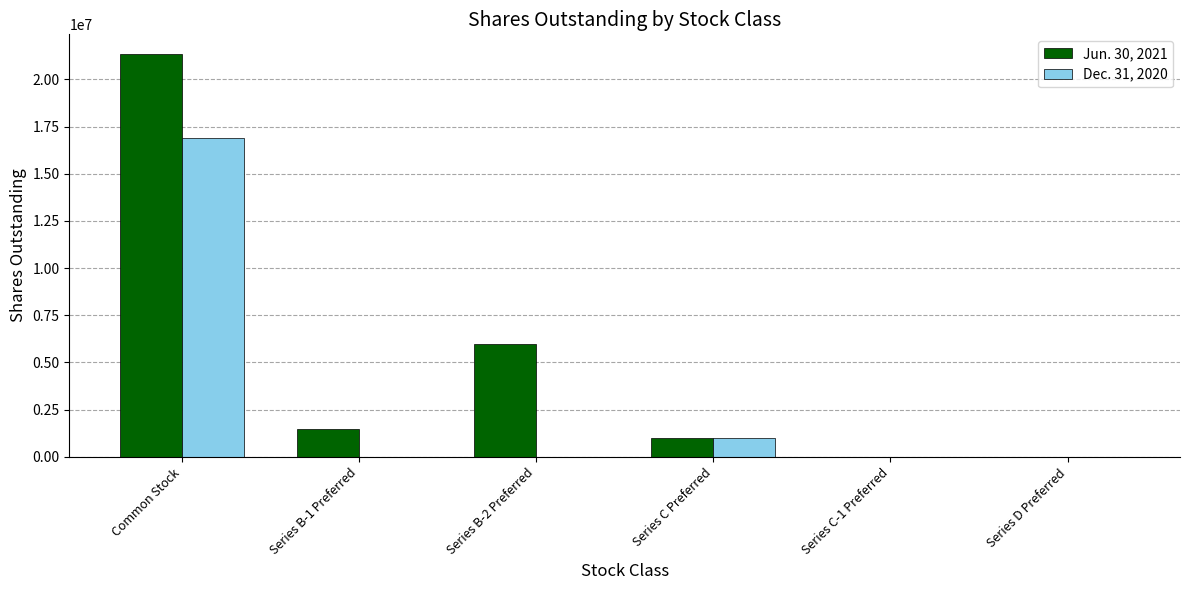

Which category has the highest value across all series?

Common Stock